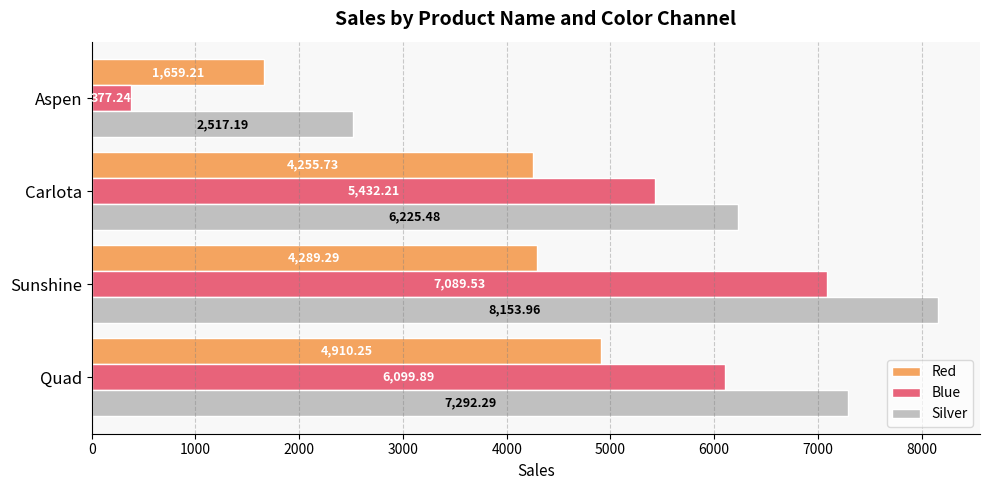

Which series has the largest total across all categories?

Silver